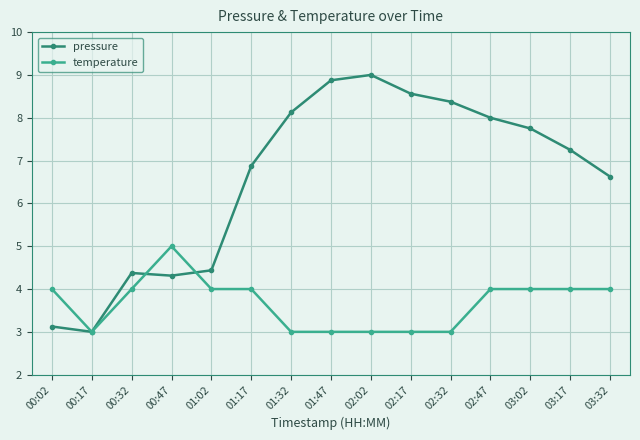

Where is the first local maximum for temperature?

00:47